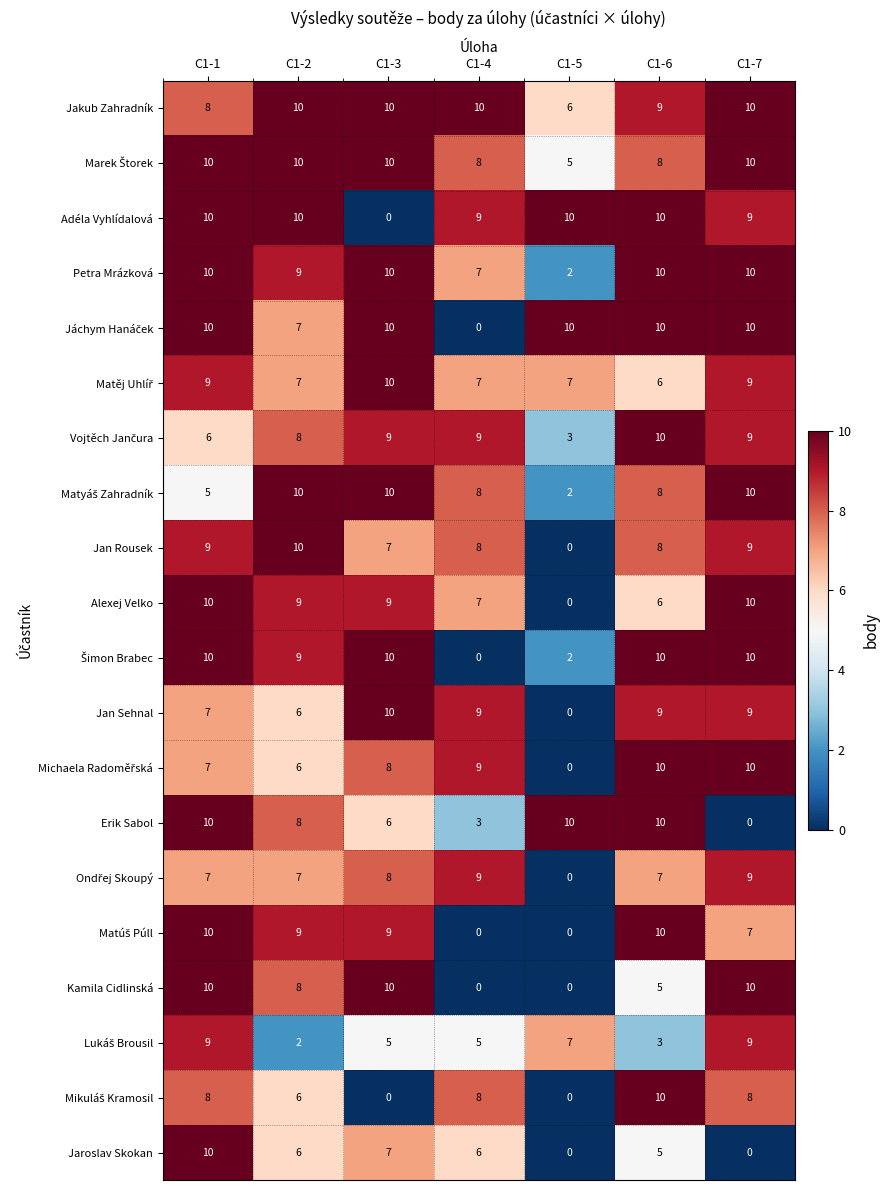

What is the average value of the Erik Sabol series?

7